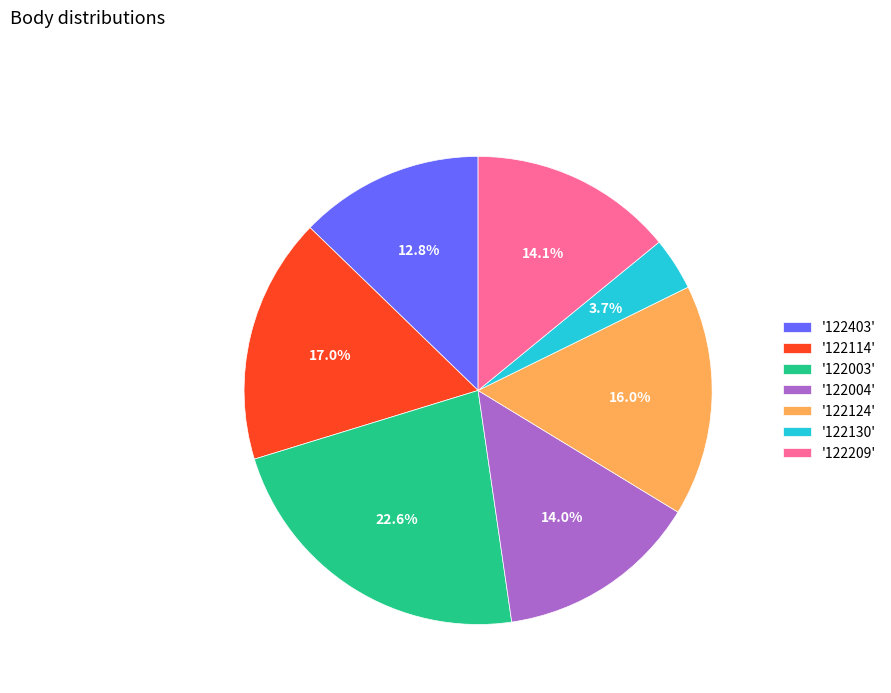

To the nearest percent, what is the difference between the largest and smallest slice percentages?

19%